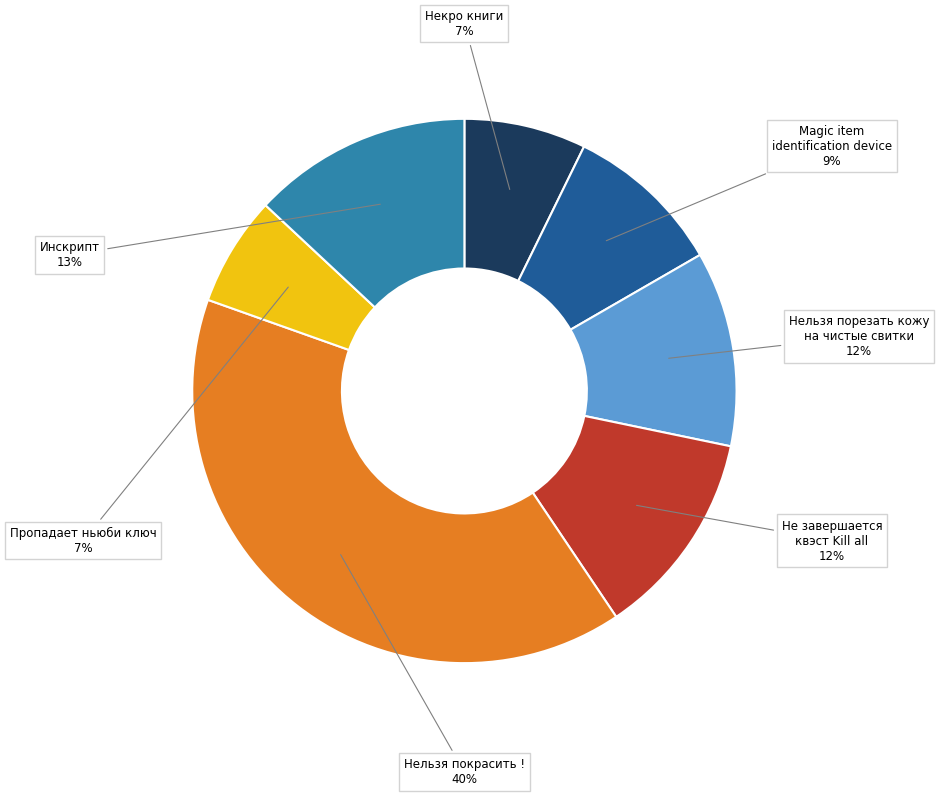

Does Пропадает ньюби ключ account for over 50% of the chart?

No